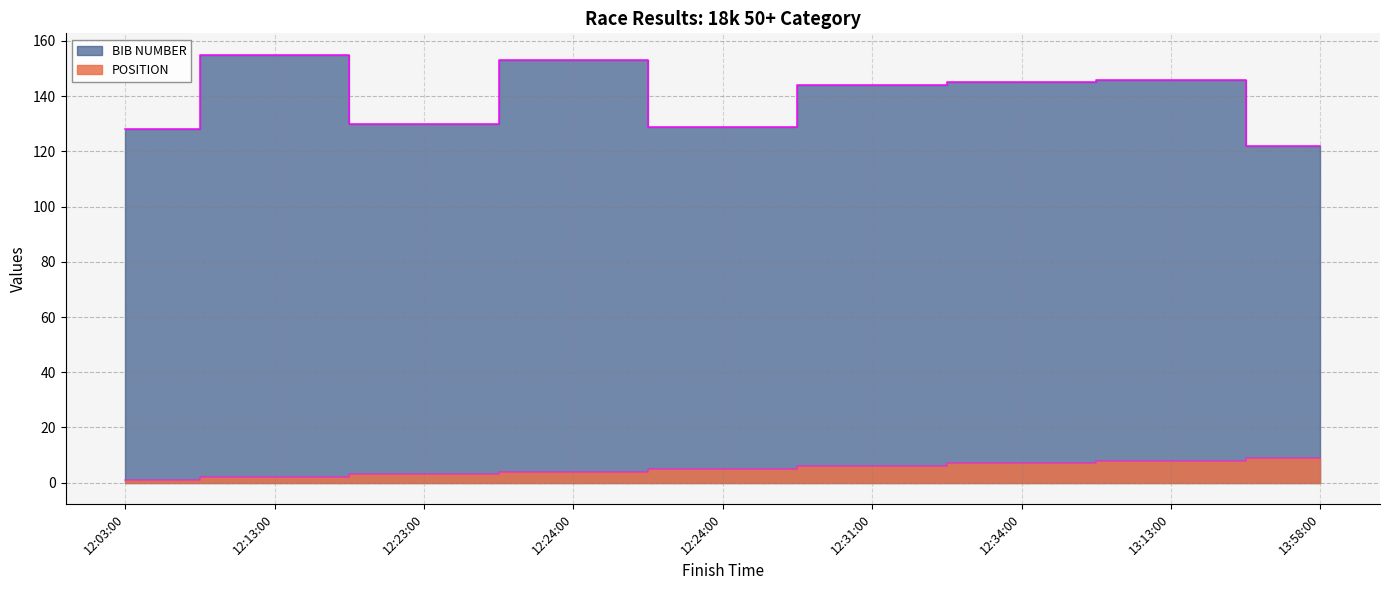

Reading right to left, extract all data points from this chart.

POSITION: 9	8	7	6	5	4	3	2	1
BIB NUMBER: 122	146	145	144	129	153	130	155	128